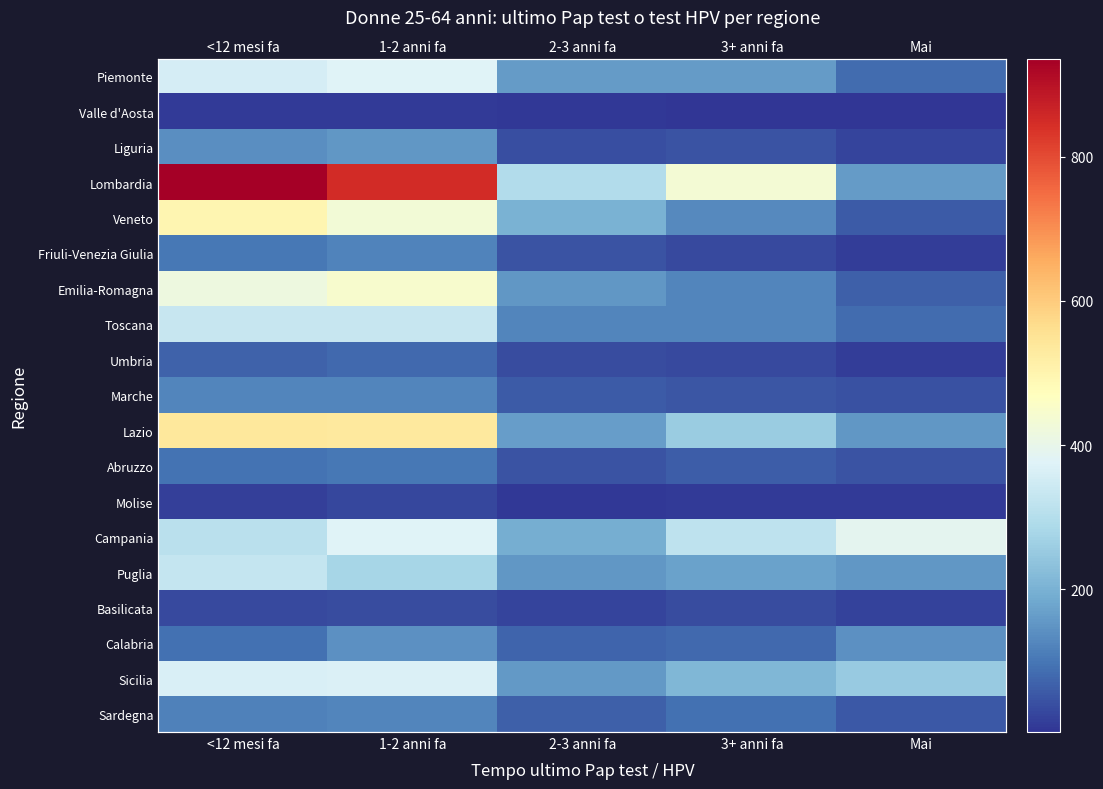

At how many categories does at least one series exceed 410?

3